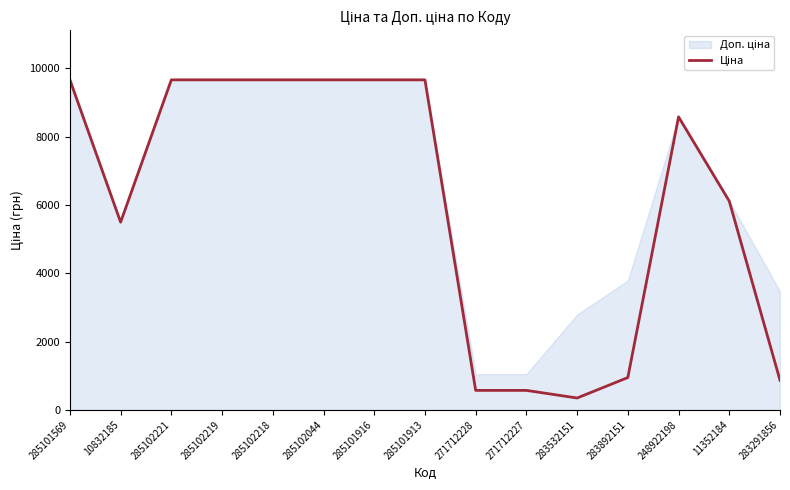

Is it true that the value at 271712228 is 571.6?

True